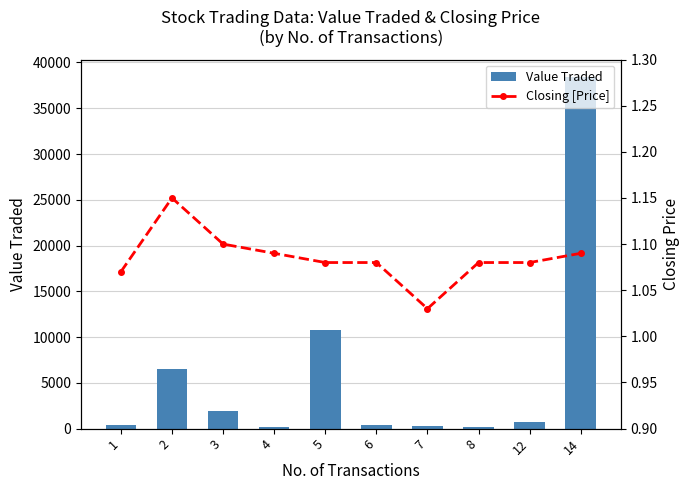

The Value Traded series shows 5792.5 at 5. True or false?

False